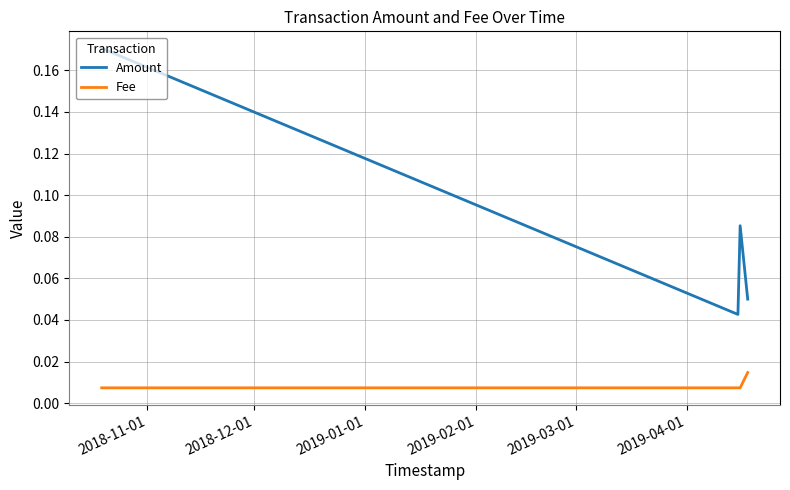

What are all the series names shown in the legend?

Amount, Fee